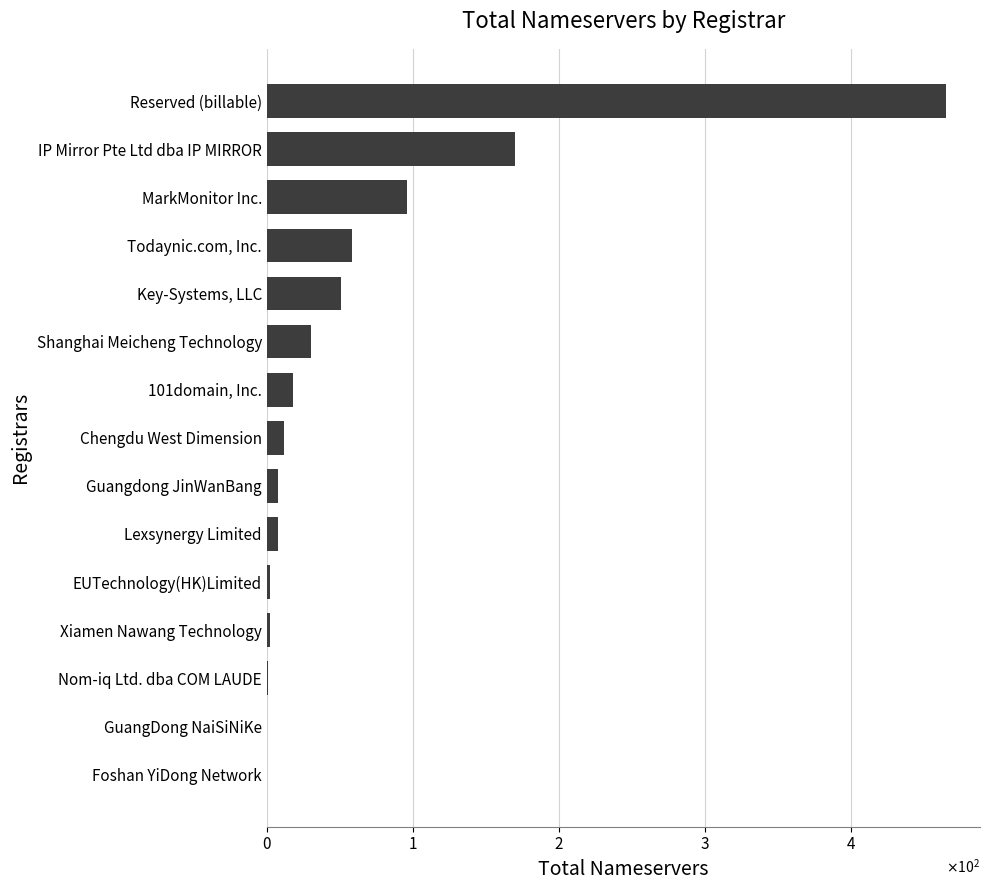

Where does the data first go above 12?

101domain, Inc.